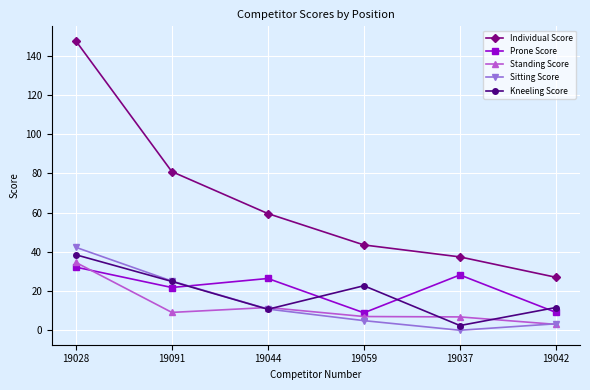

Which series changed the most between 19028 and 19059?

Individual Score